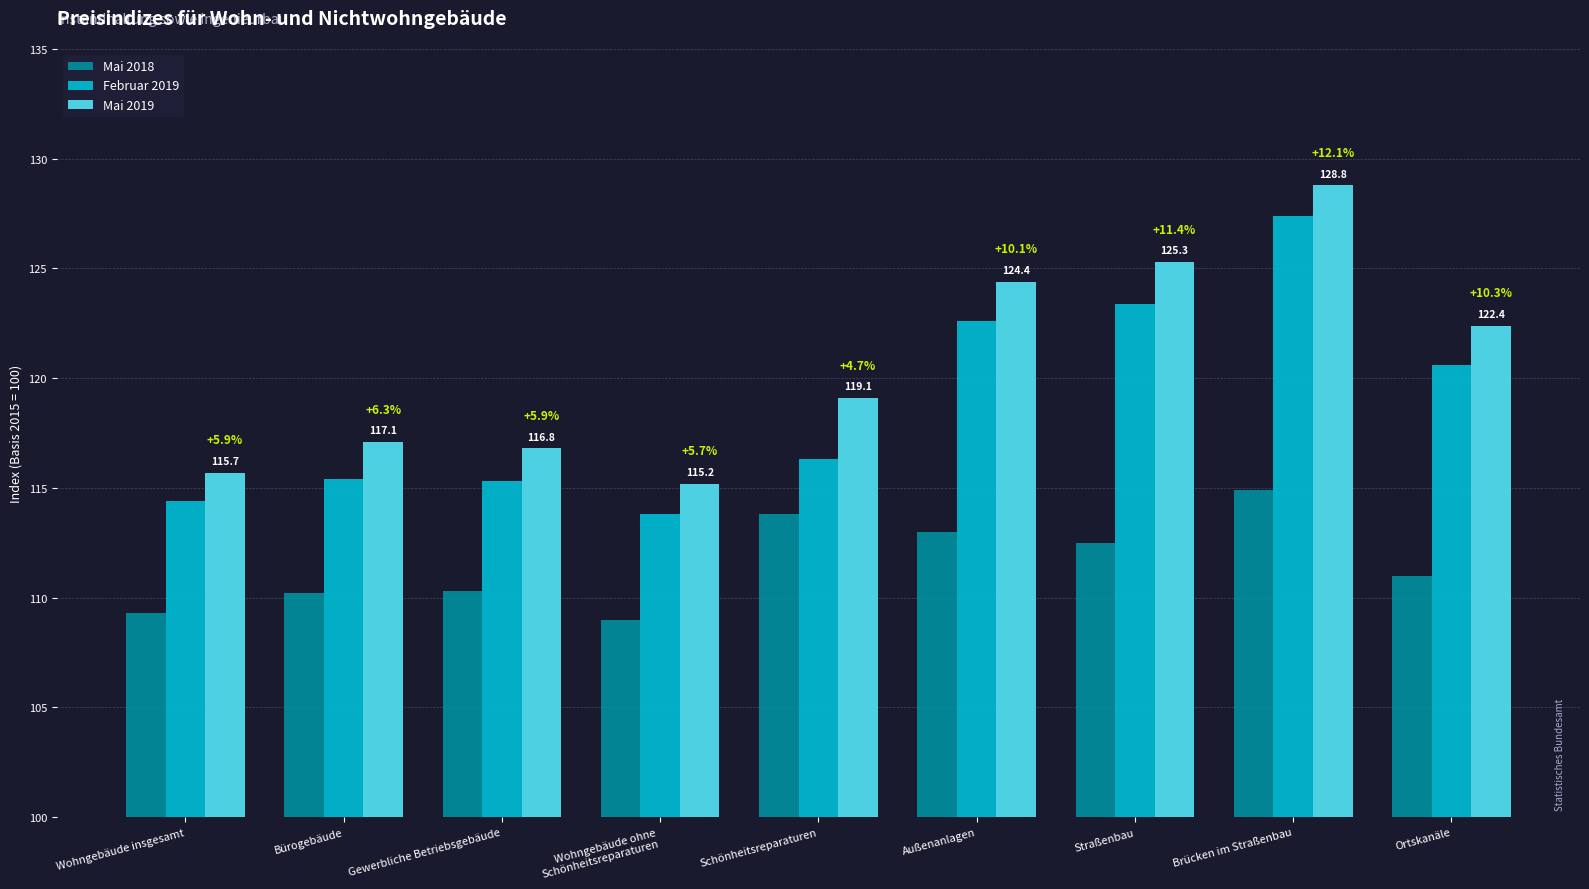

What is the minimum value shown in the chart?

109.0